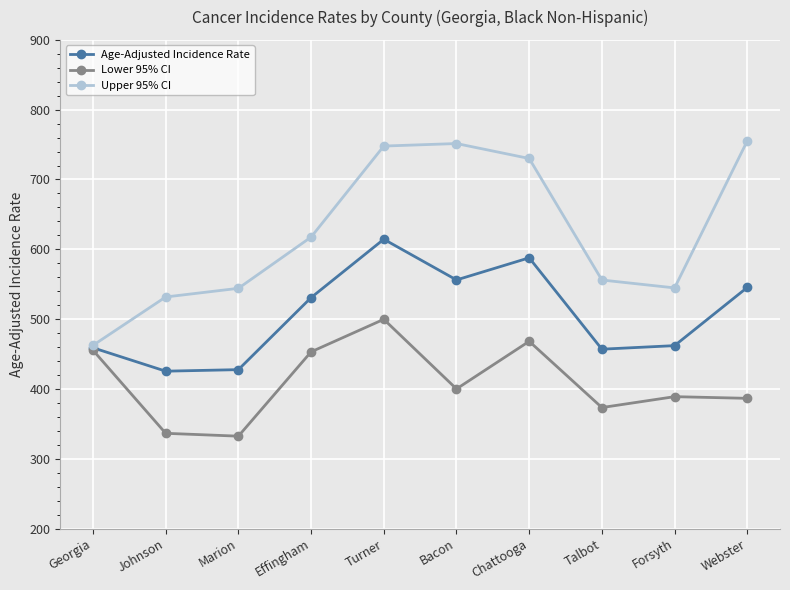

How many series are shown in this chart?

3